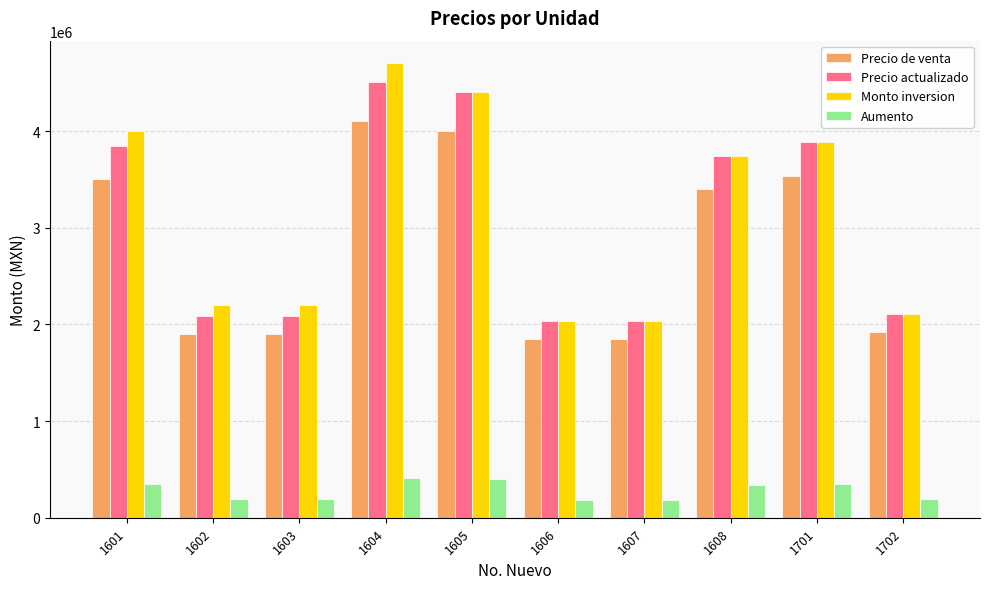

How many data points in Monto inversion are less than 3740000?

5